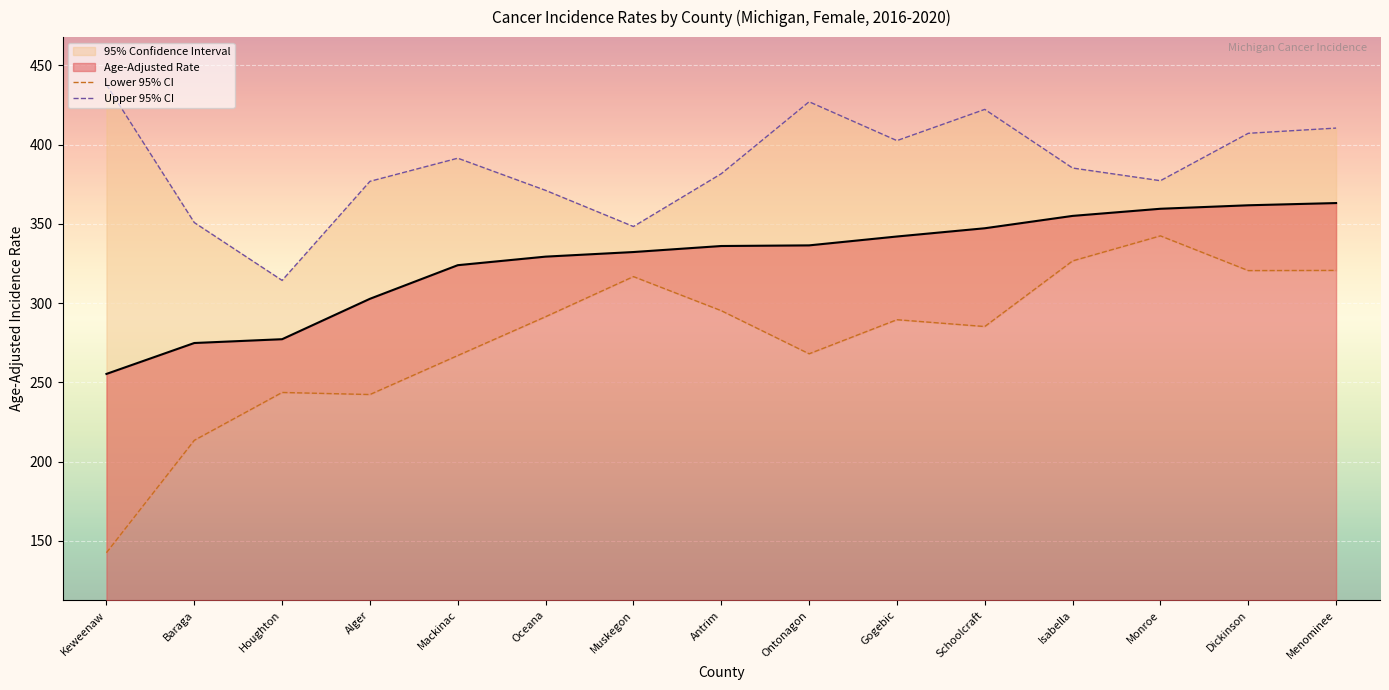

How many lines are shown in the chart?

2